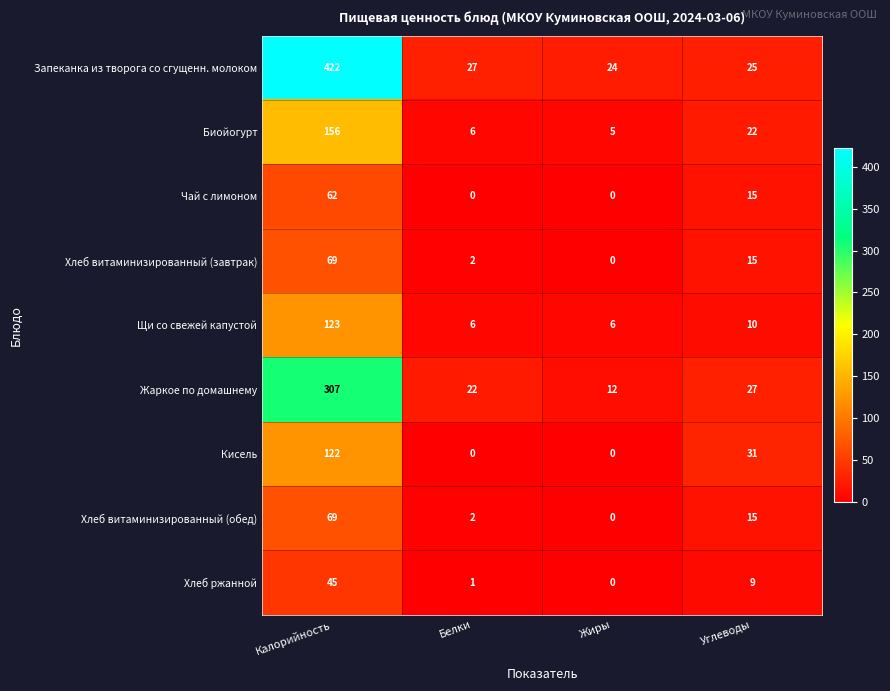

What is the difference between the highest and lowest values at Углеводы?

22